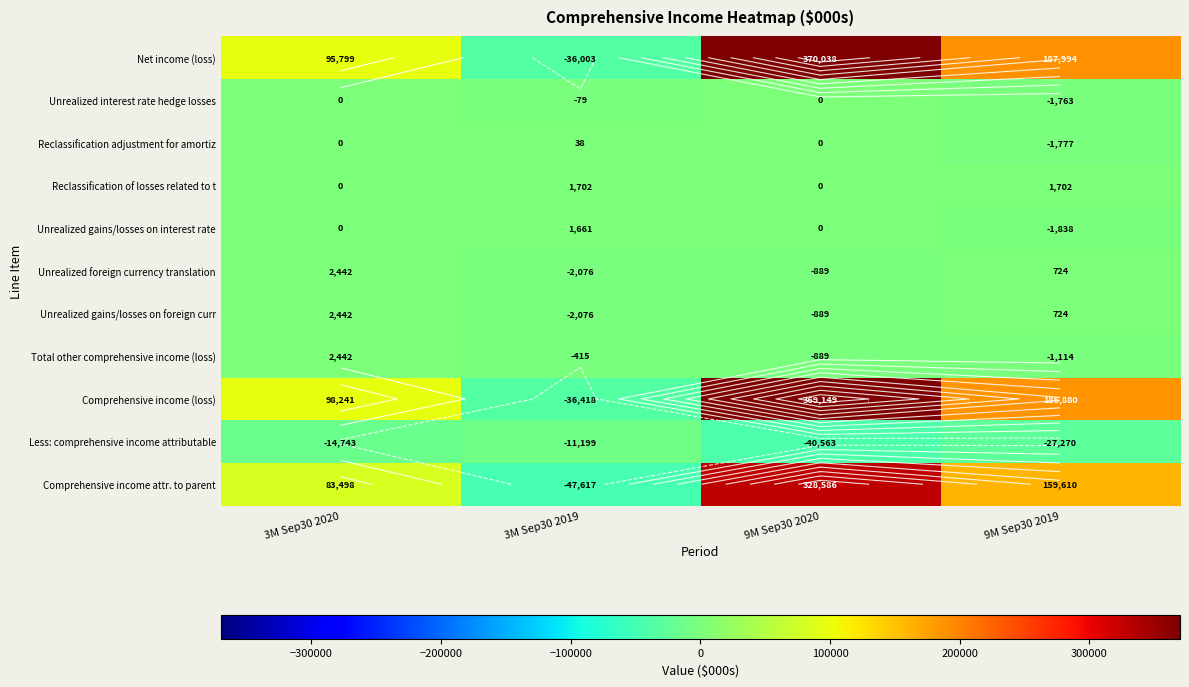

Is the value of Unrealized interest rate hedge losses at 9M Sep30 2020 greater than the value of Net income (loss) at 9M Sep30 2020?

No